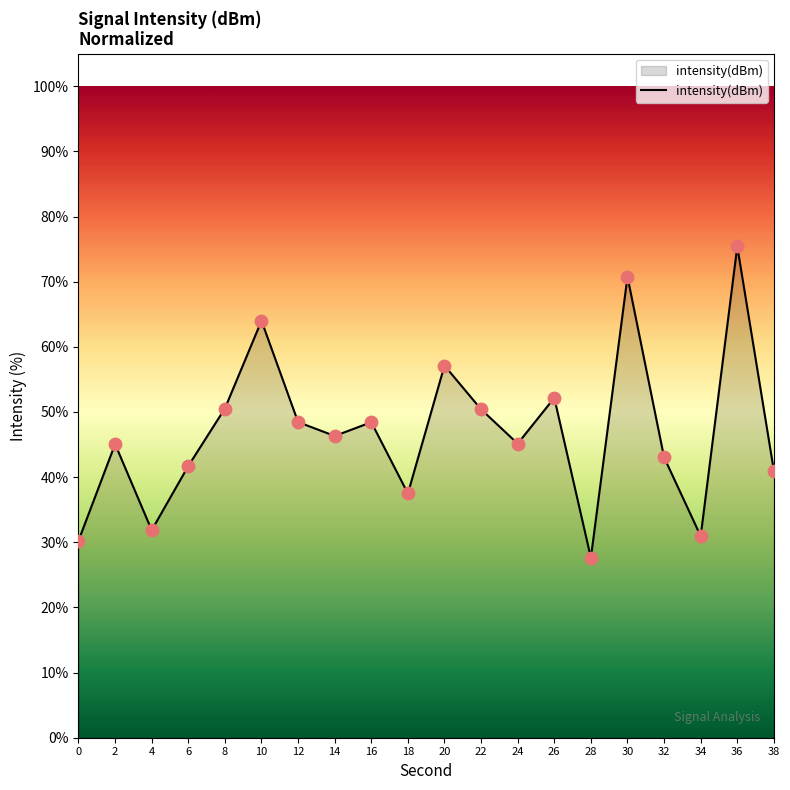

Between 20 and 36, which is larger?

36